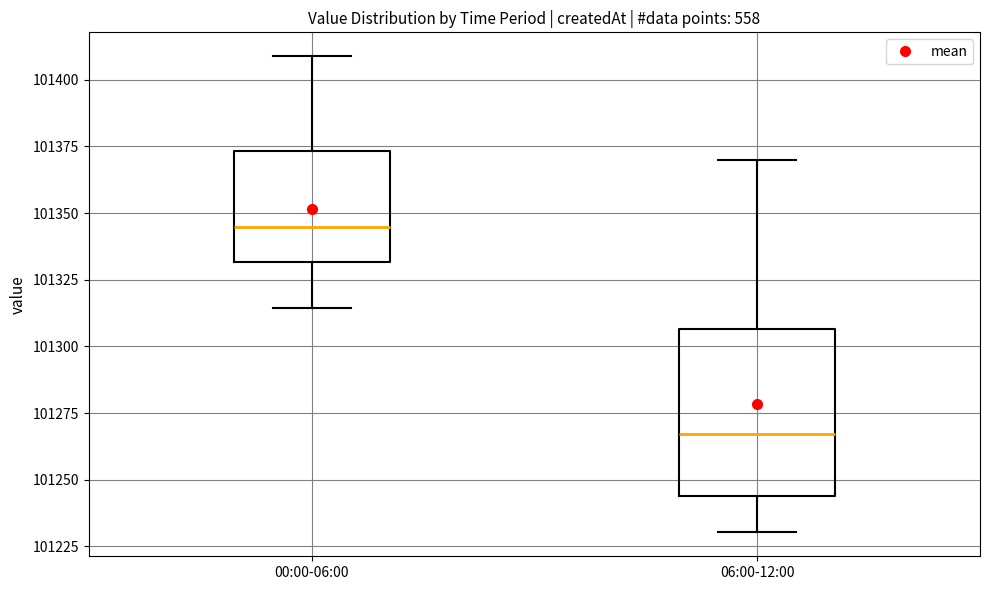

Which box is the tallest, from its lower edge to its upper edge?

06:00-12:00